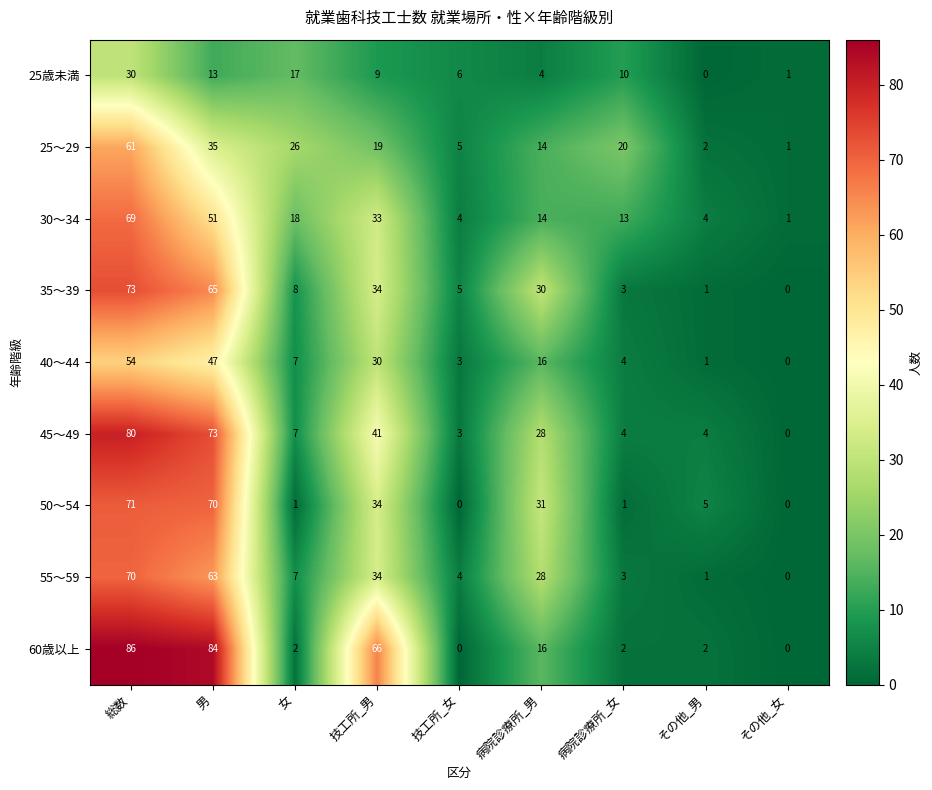

The 60歳以上 series shows 2 at 病院診療所_女. True or false?

True